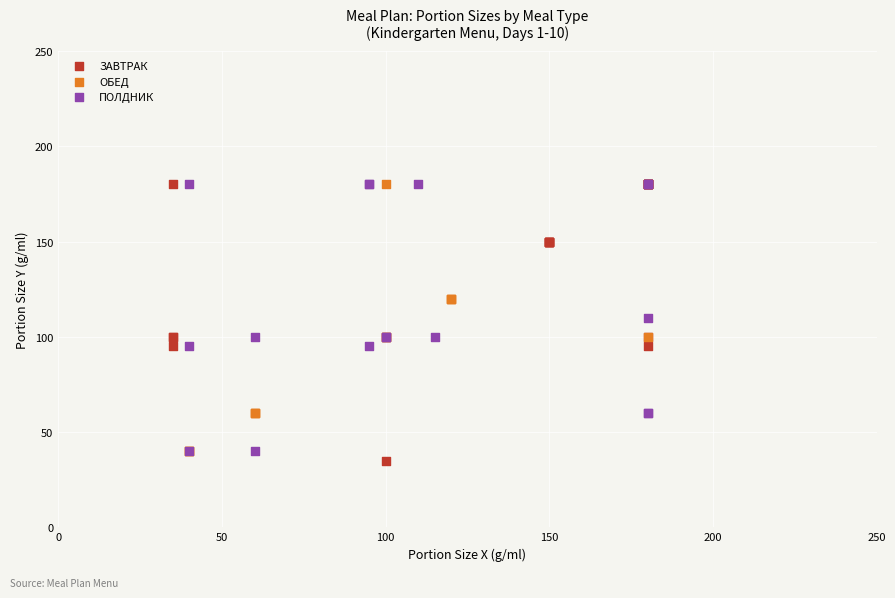

Which series reaches the minimum Y coordinate?

ЗАВТРАК